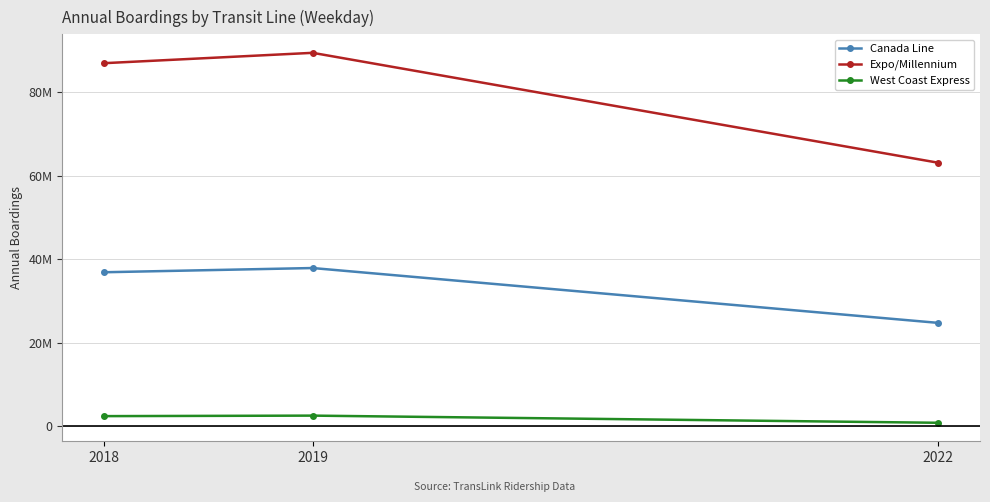

Which series has the largest total across all categories?

Expo/Millennium